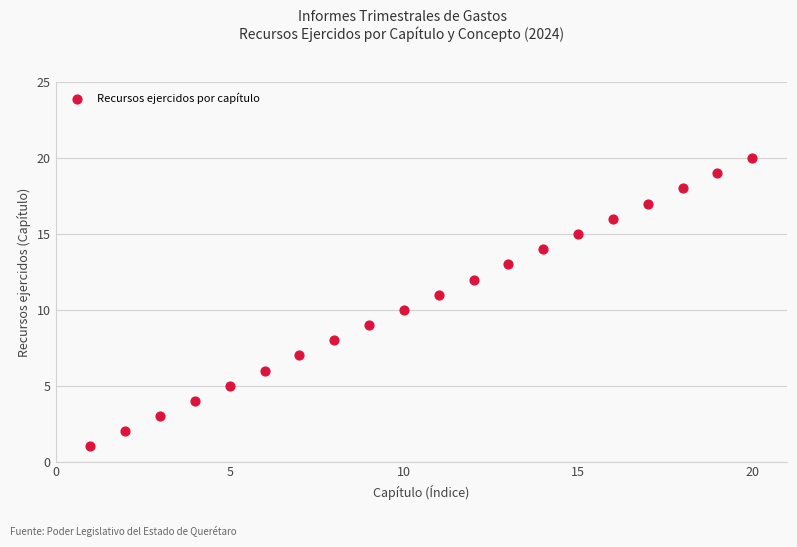

What is the range of X values (max minus min)?

19